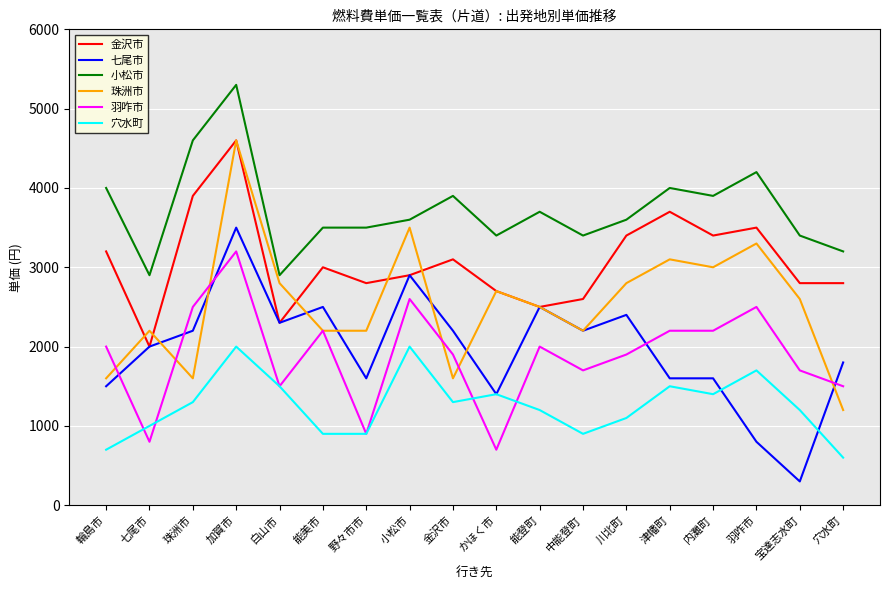

What is the approximate value of 珠洲市 at 穴水町, to the nearest 100?

1200